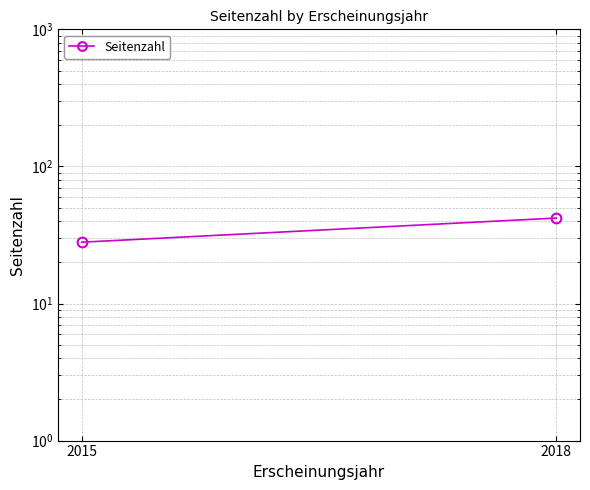

Between 2018 and 2015, which is larger?

2018